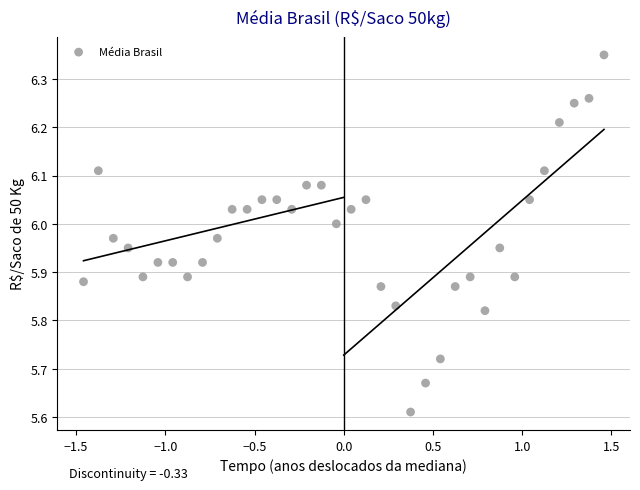

What is the range of X values (max minus min)?

2.9